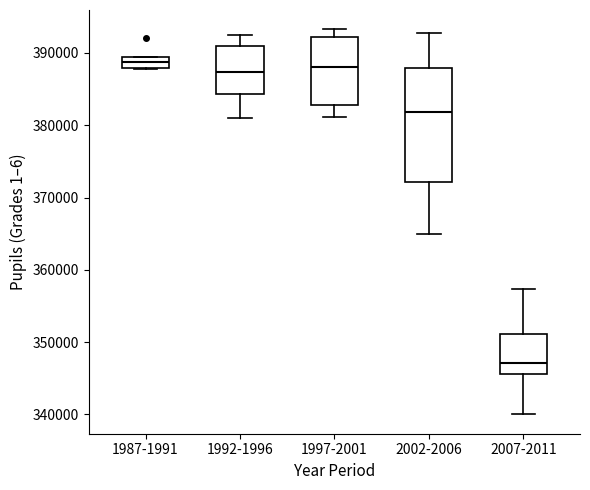

Which box's median line is the lowest?

2007-2011